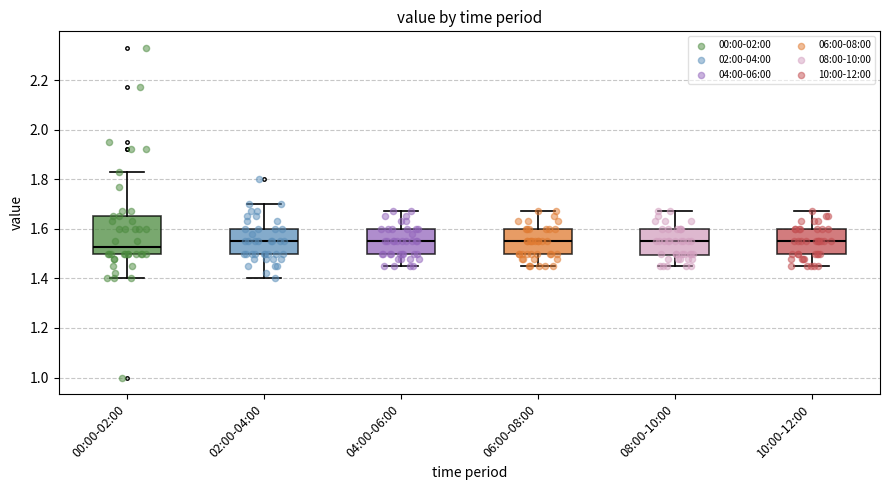

Reading left to right, read every box against the y-axis: the position of its median line, the range the box covers, and the ends of its whiskers. The values are not printed on the chart, so give them approximately, as read against the axis.

00:00-02:00: median 1.52, box 1.50 to 1.66, whiskers 1.40 to 1.84
02:00-04:00: median 1.56, box 1.50 to 1.60, whiskers 1.40 to 1.70
04:00-06:00: median 1.56, box 1.50 to 1.60, whiskers 1.46 to 1.68
06:00-08:00: median 1.56, box 1.50 to 1.60, whiskers 1.46 to 1.68
08:00-10:00: median 1.56, box 1.50 to 1.60, whiskers 1.46 to 1.68
10:00-12:00: median 1.56, box 1.50 to 1.60, whiskers 1.46 to 1.68